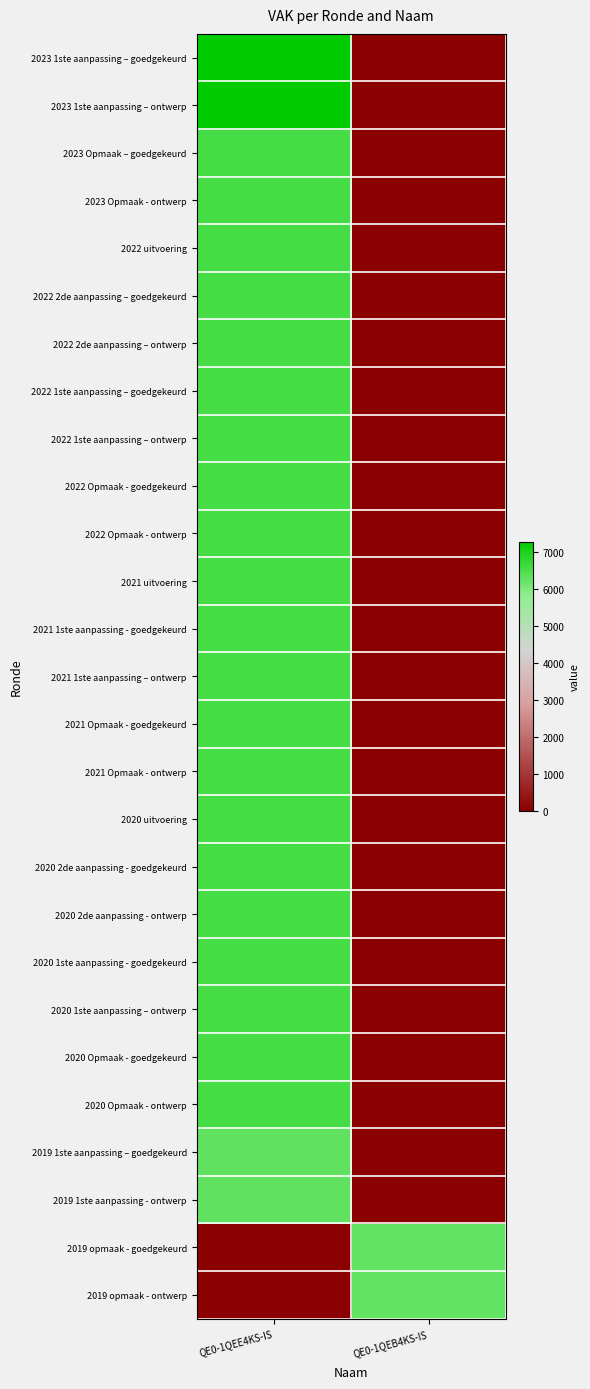

What is the difference between the highest and lowest values at QE0-1QEE4KS-IS?

7280